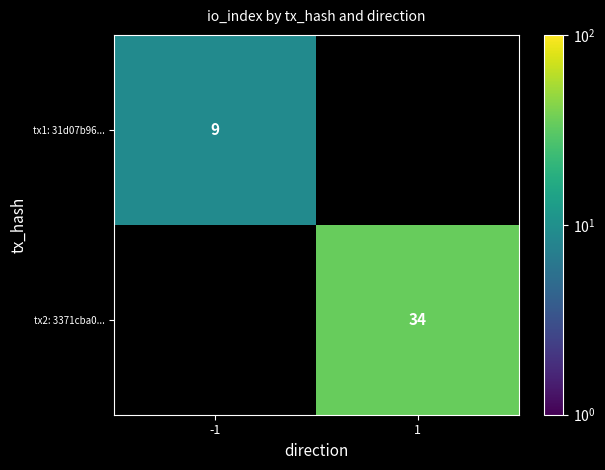

The value of tx2: 3371cba0... at 1 is 54. True or false?

False